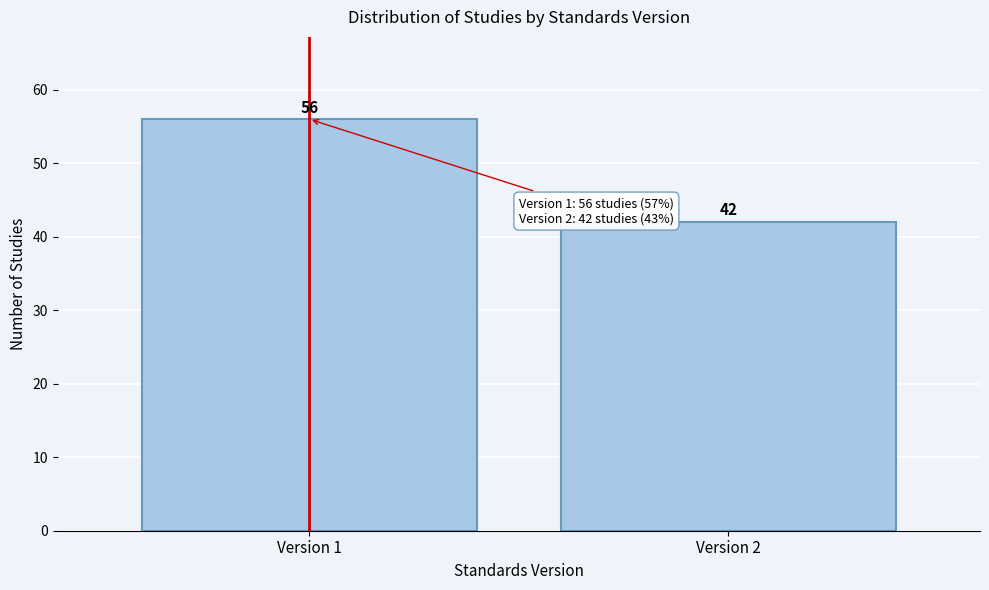

Reading left to right, extract all data points from this chart.

Version 1=56	Version 2=42